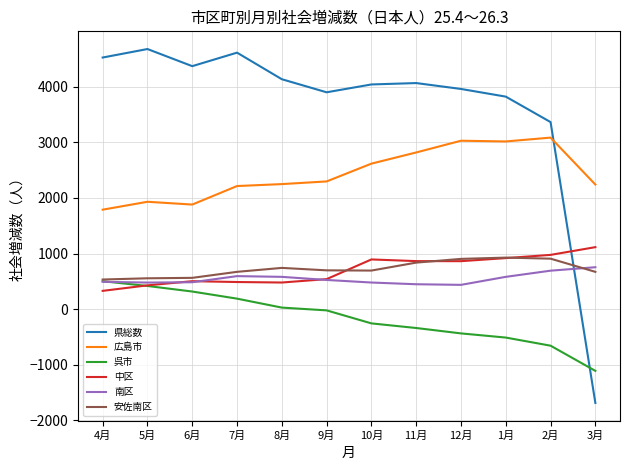

How many distinct data groups are displayed?

6